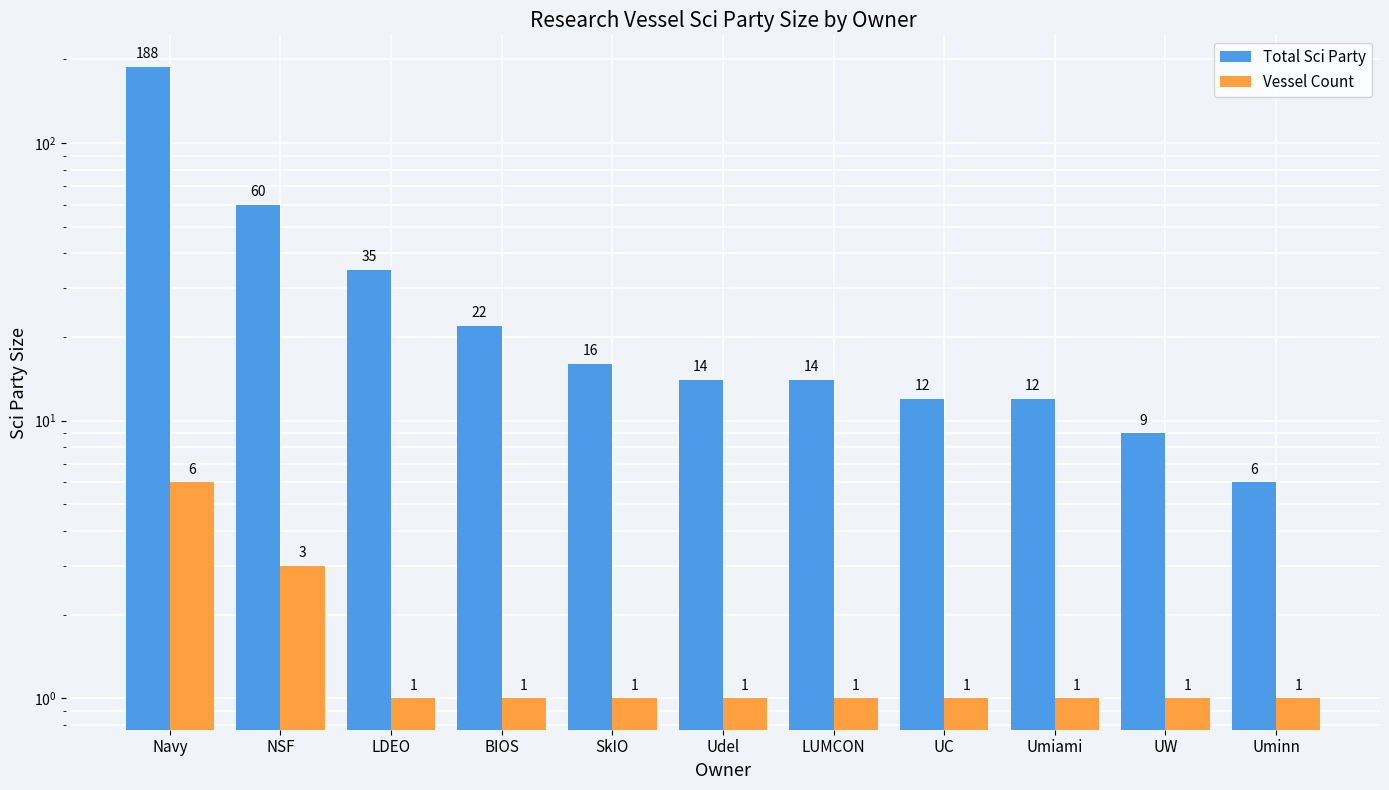

Rank the series at Uminn from highest to lowest value.

Total Sci Party, Vessel Count